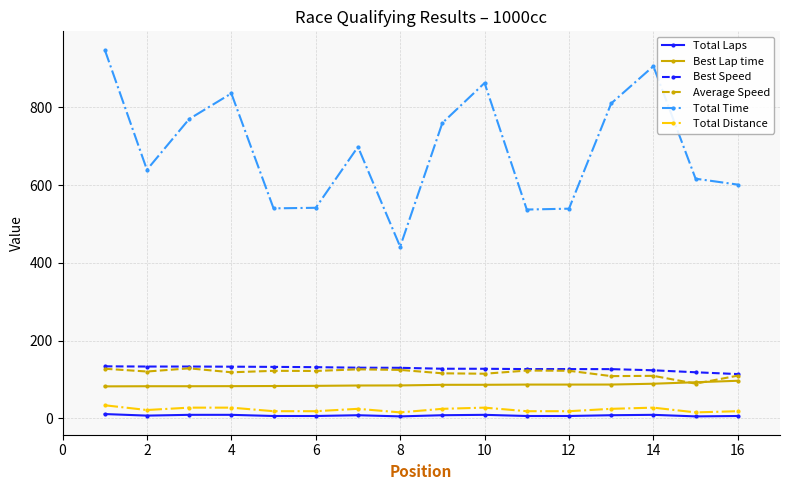

At how many categories does at least one series exceed 405?

16